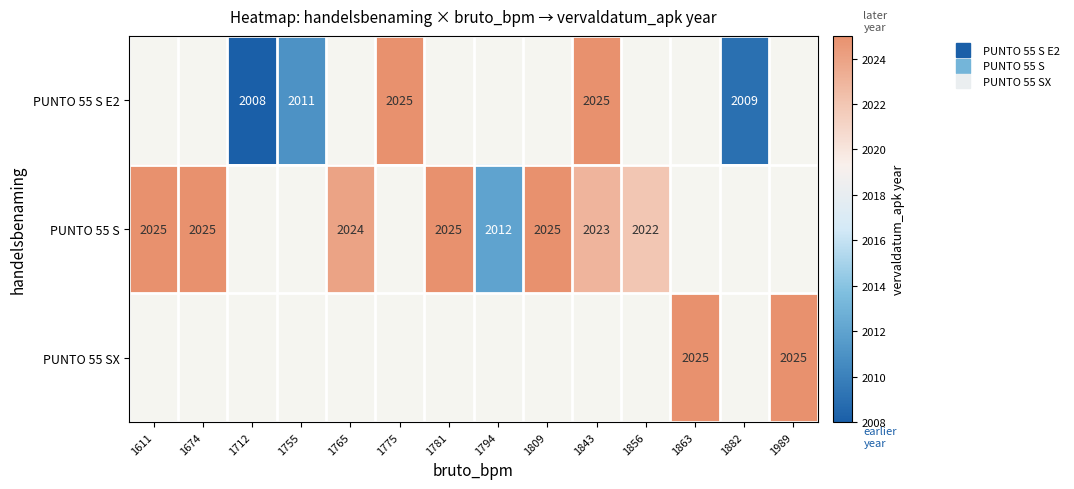

Between 1882 and 1755, which is larger?

1755